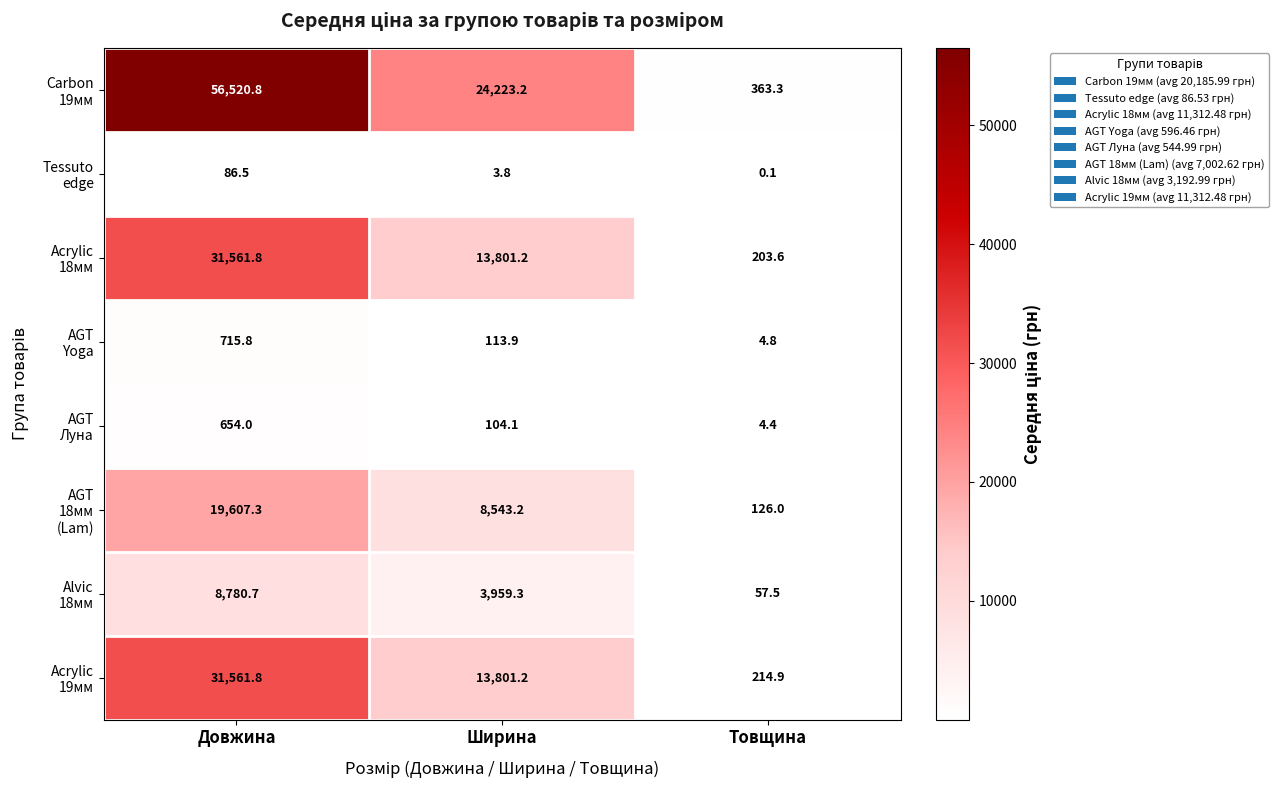

At which category does the chart reach its peak across all series?

Довжина